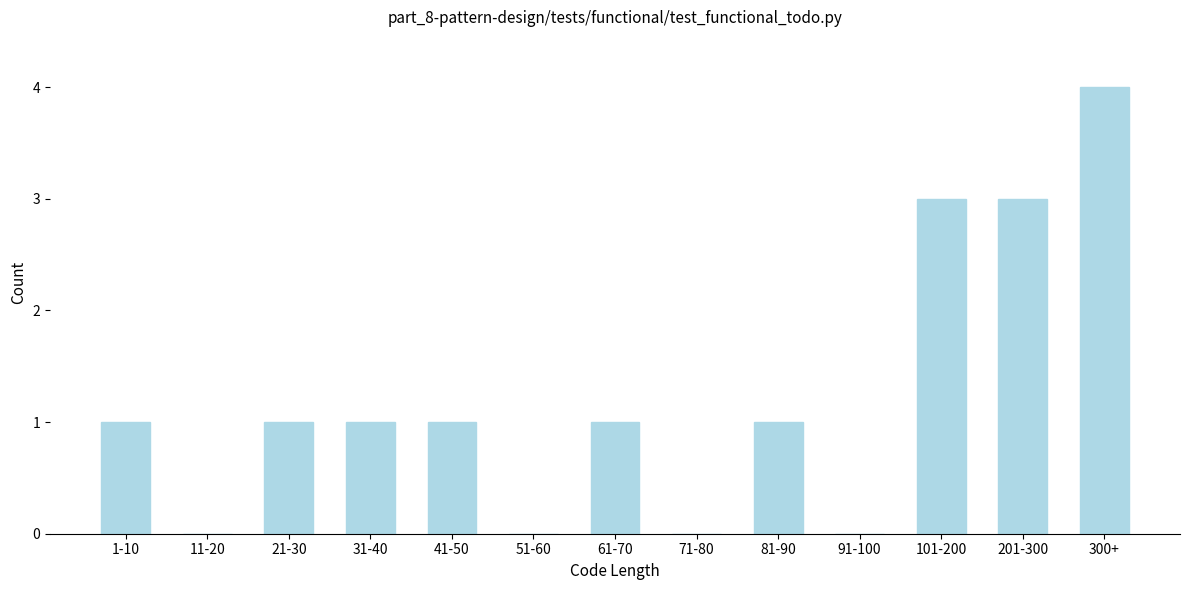

Reading left to right, extract all data points from this chart.

1-10=1	11-20=0	21-30=1	31-40=1	41-50=1	51-60=0	61-70=1	71-80=0	81-90=1	91-100=0	101-200=3	201-300=3	300+=4